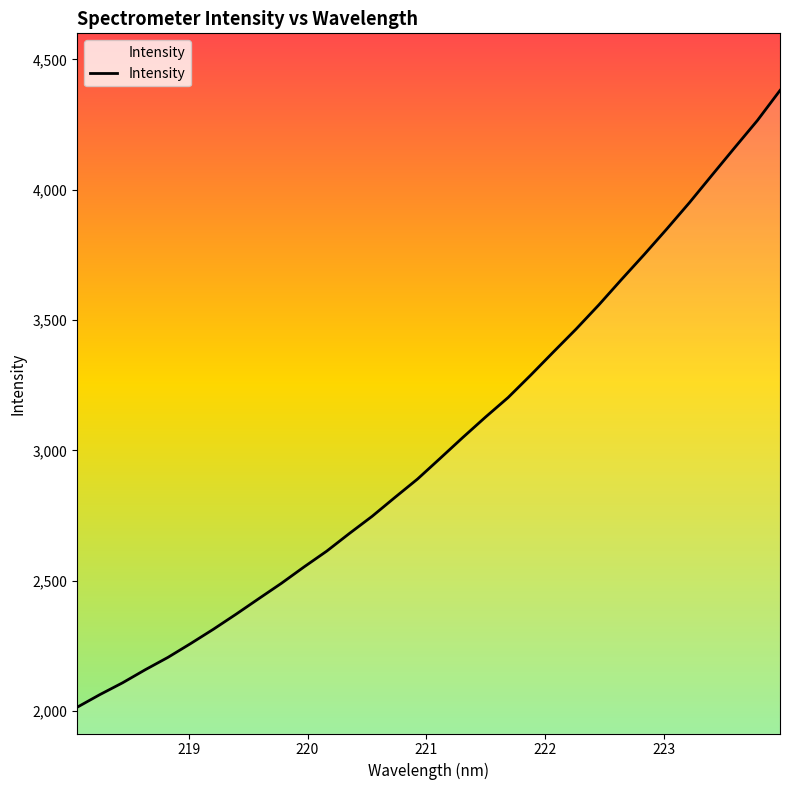

What is the smallest value displayed?

2014.3